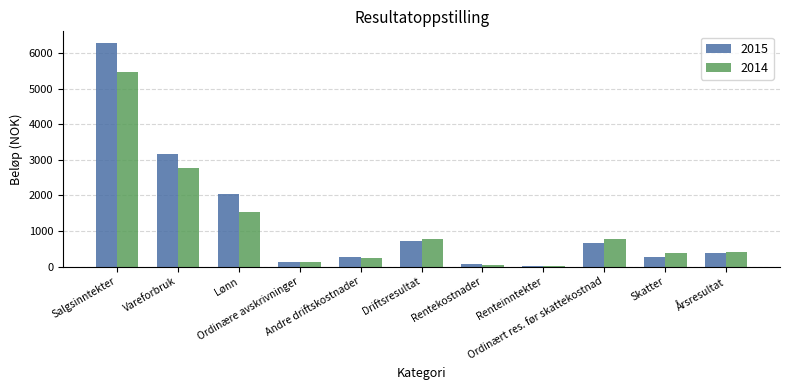

Rank the series at Lønn from highest to lowest value.

2015, 2014